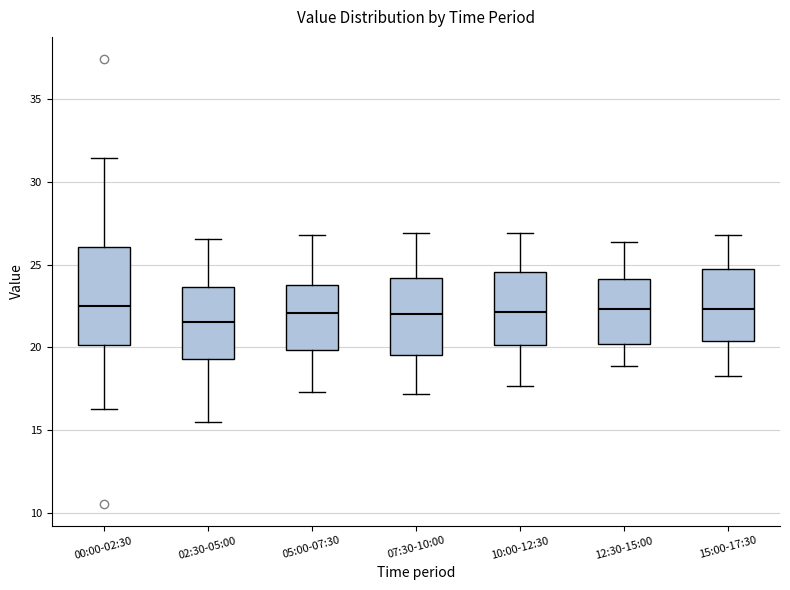

Where is the lower edge of the box for 02:30-05:00 on the y-axis? The values are not printed on the chart, so give them approximately, as read against the axis.

19.5